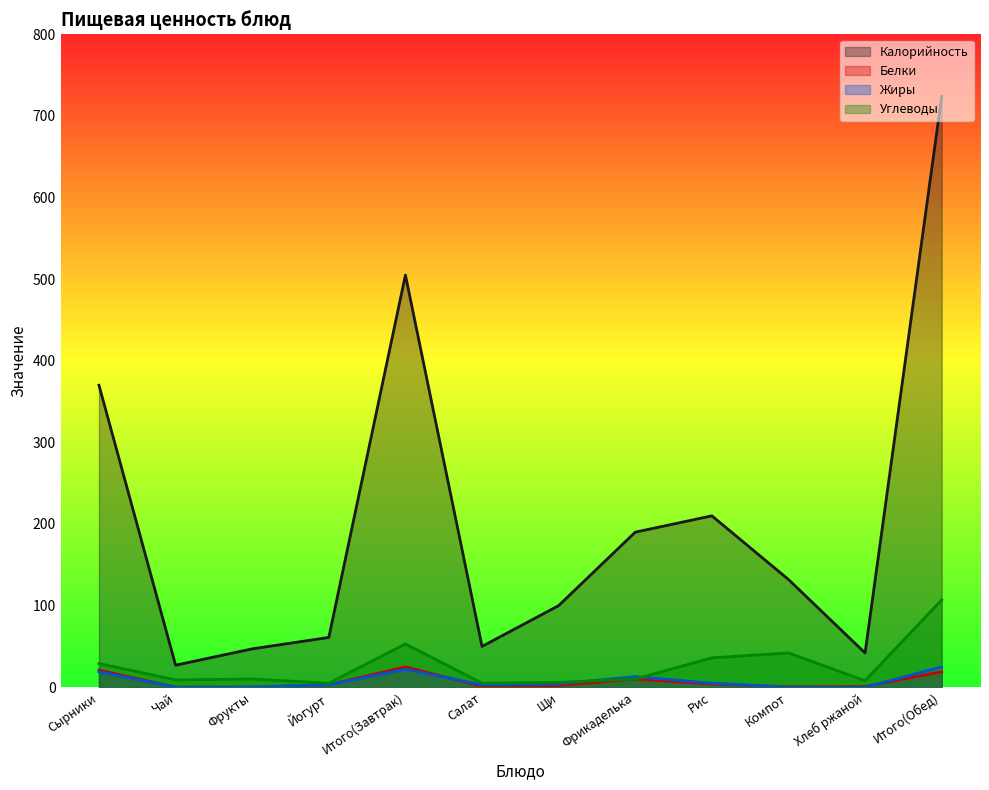

Reading left to right, extract all data points from this chart.

Калорийность: 370.0	27.0	47.0	61.0	505.0	50.0	100.0	190.0	210.0	132.0	42.0	724.0
Белки: 21.0	0.1	0.0	3.0	25.0	1.0	2.0	10.0	4.0	0.6	1.0	19.0
Жиры: 19.0	0.0	0.4	3.0	22.0	3.0	4.0	13.0	5.0	0.1	0.0	25.0
Углеводы: 29.0	9.0	10.0	5.0	53.0	5.0	6.0	10.0	36.0	42.0	8.0	107.0